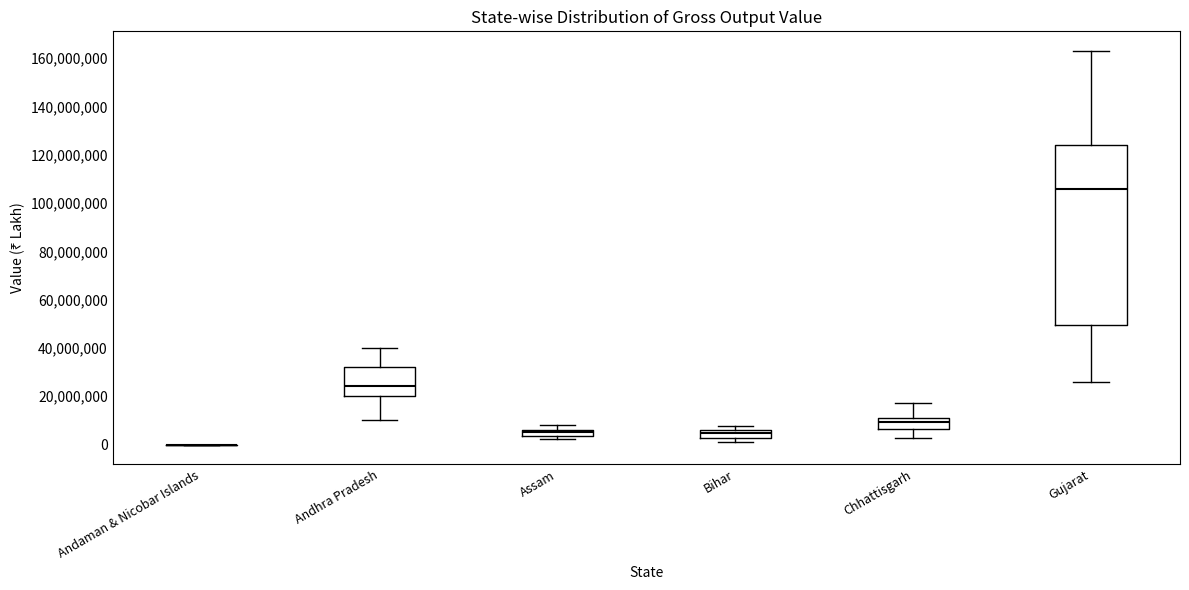

Which box is the tallest, from its lower edge to its upper edge?

Gujarat